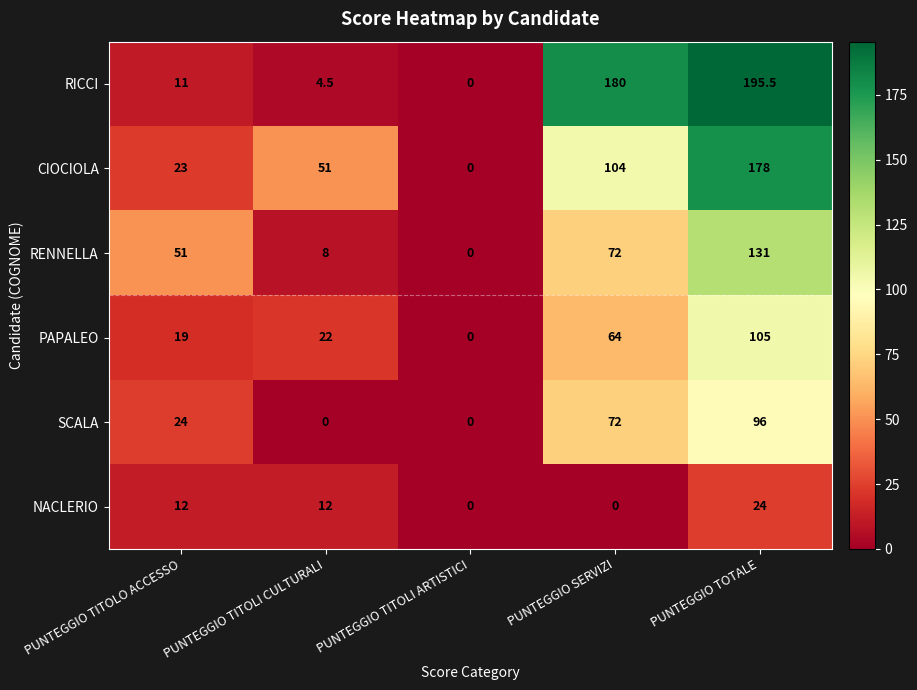

How many series are shown in this chart?

6